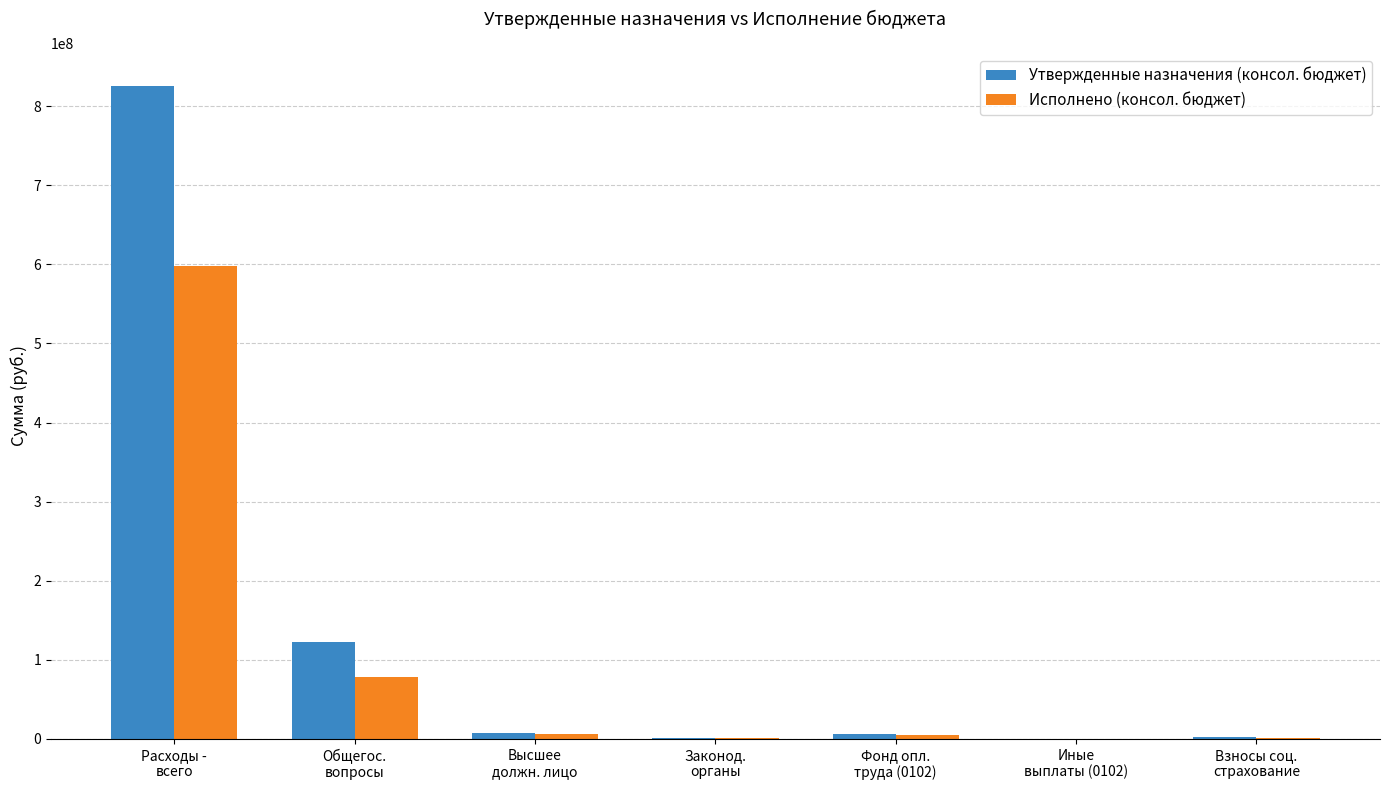

What is the highest value of the Исполнено (консол. бюджет) series?

597428506.4